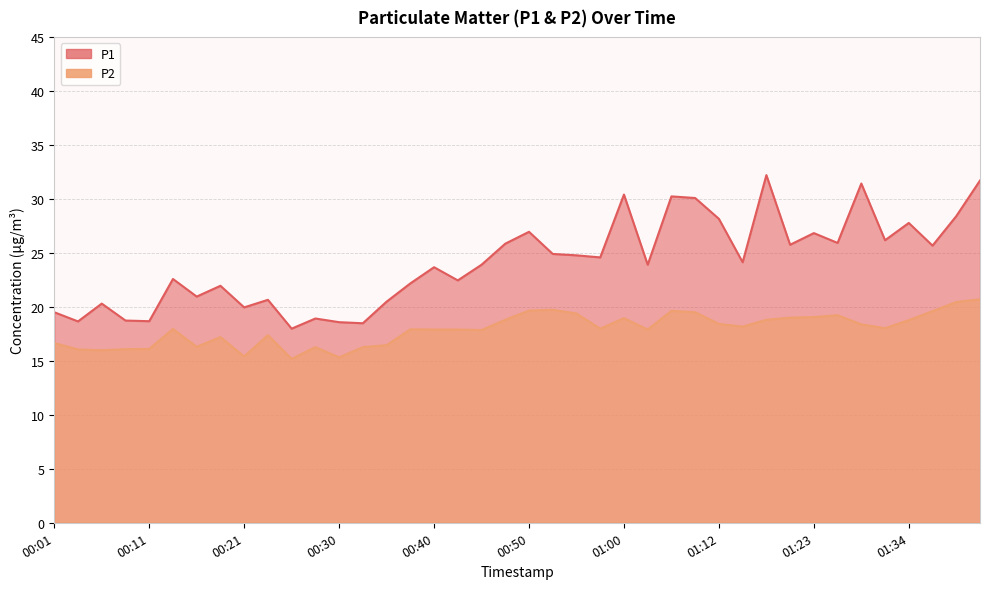

Rank the categories by P1 value from lowest to highest.

00:25, 00:33, 00:30, 00:04, 00:11, 00:08, 00:28, 00:01, 00:21, 00:06, 00:35, 00:23, 00:16, 00:18, 00:38, 00:42, 00:13, 00:40, 00:45, 01:02, 01:15, 00:57, 00:55, 00:52, 01:36, 01:20, 00:47, 01:26, 01:31, 01:23, 00:50, 01:34, 01:12, 01:39, 01:10, 01:04, 01:00, 01:29, 01:41, 01:18